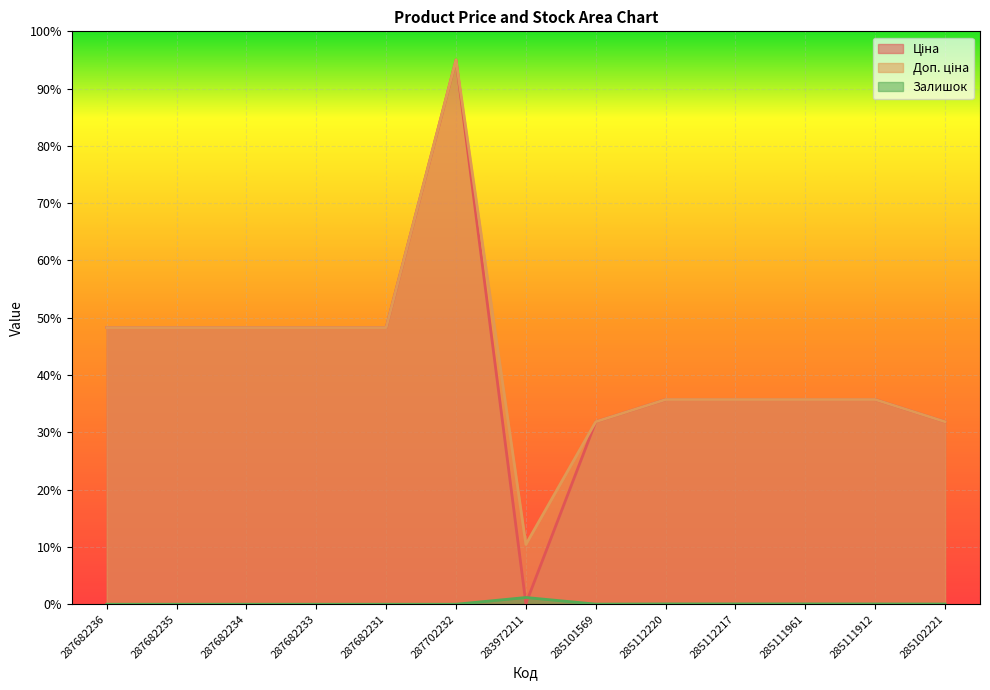

How many data points in Ціна are less than 35?

3